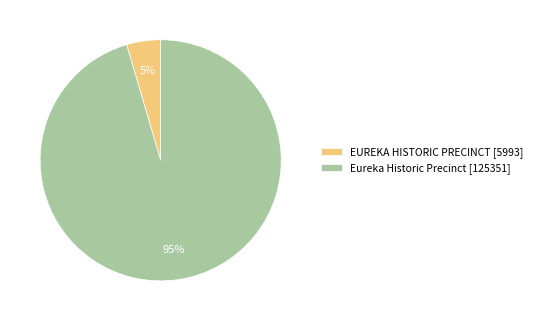

Is there any slice that represents more than half of the pie?

Yes